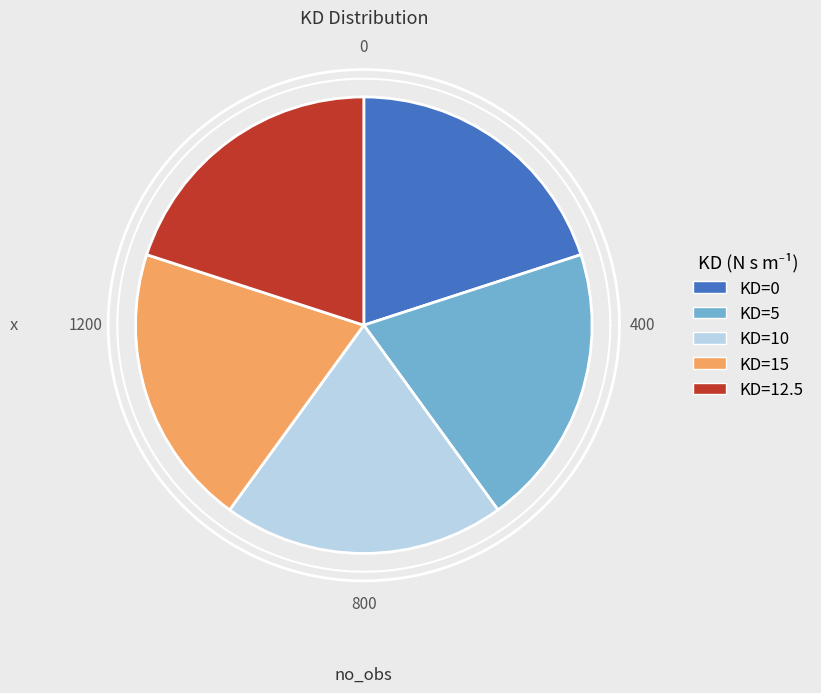

Which slice is the smallest?

KD=0